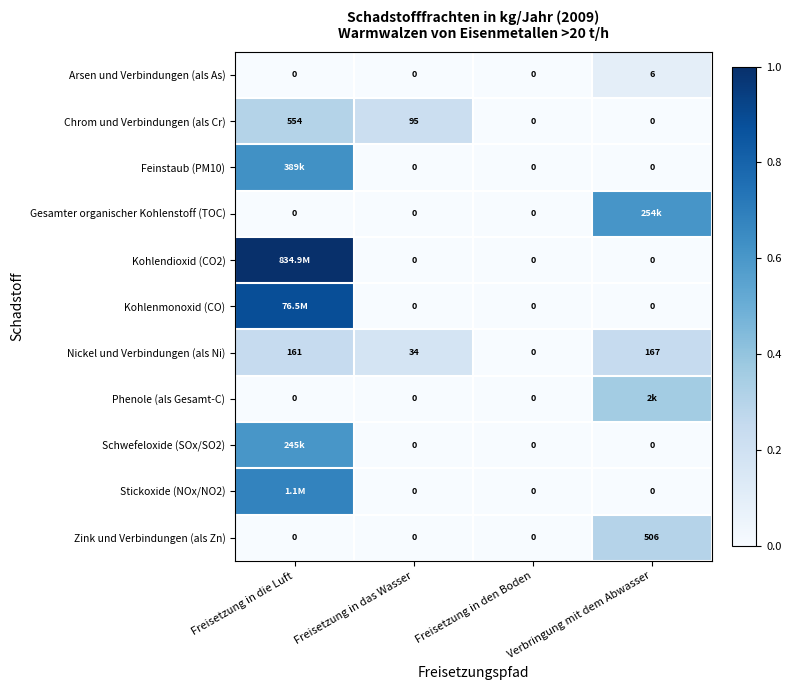

How many data points does each series have?

4